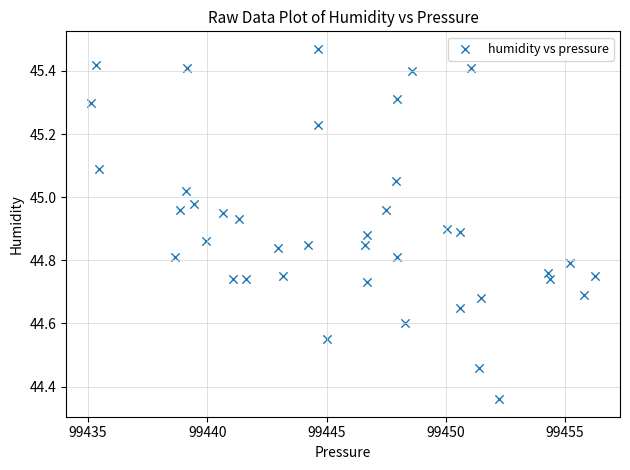

What is the range of Y values (max minus min)?

1.1